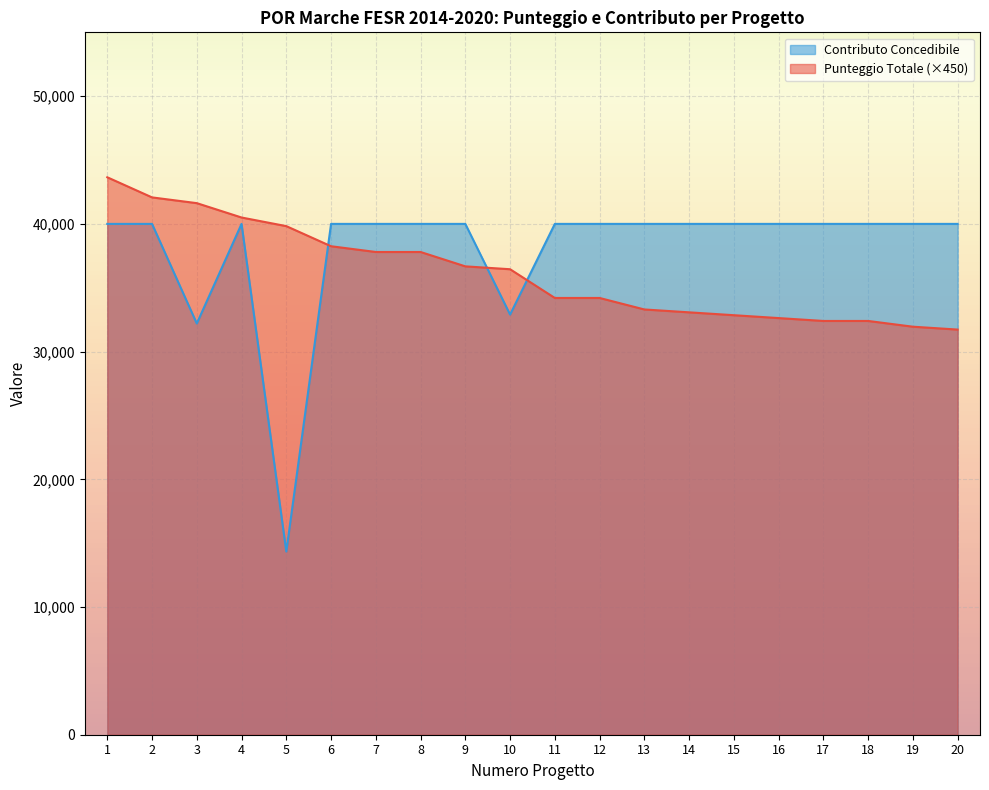

List the labels in order of Contributo Concedibile value, largest first.

1, 2, 4, 6, 7, 8, 9, 11, 12, 13, 14, 15, 16, 17, 18, 19, 20, 10, 3, 5